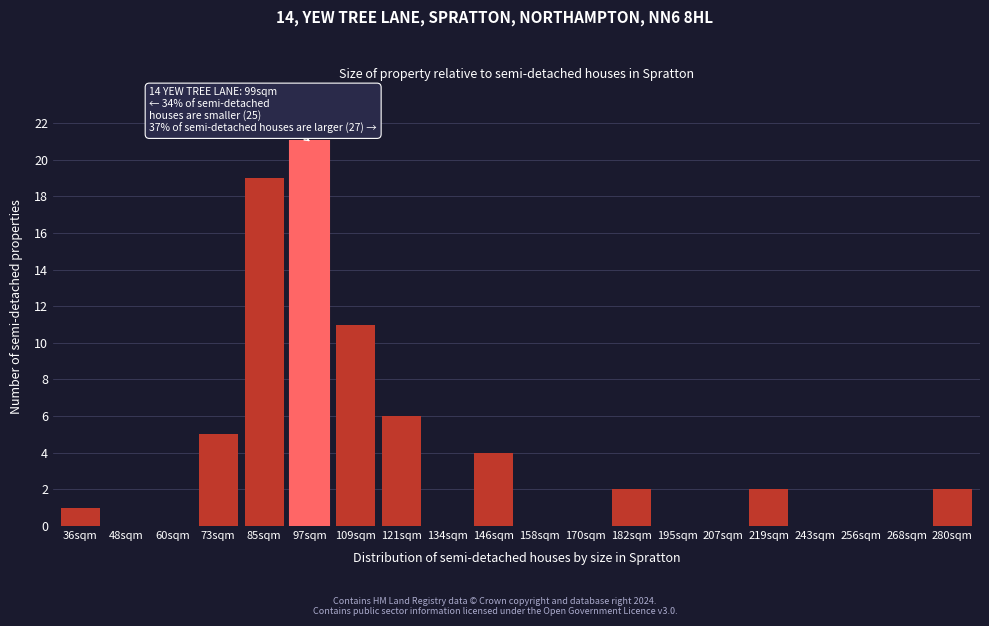

Reading left to right, transcribe all the data shown in this chart.

36sqm=1	48sqm=0	60sqm=0	73sqm=5	85sqm=19	97sqm=21	109sqm=11	121sqm=6	134sqm=0	146sqm=4	158sqm=0	170sqm=0	182sqm=2	195sqm=0	207sqm=0	219sqm=2	243sqm=0	256sqm=0	268sqm=0	280sqm=2